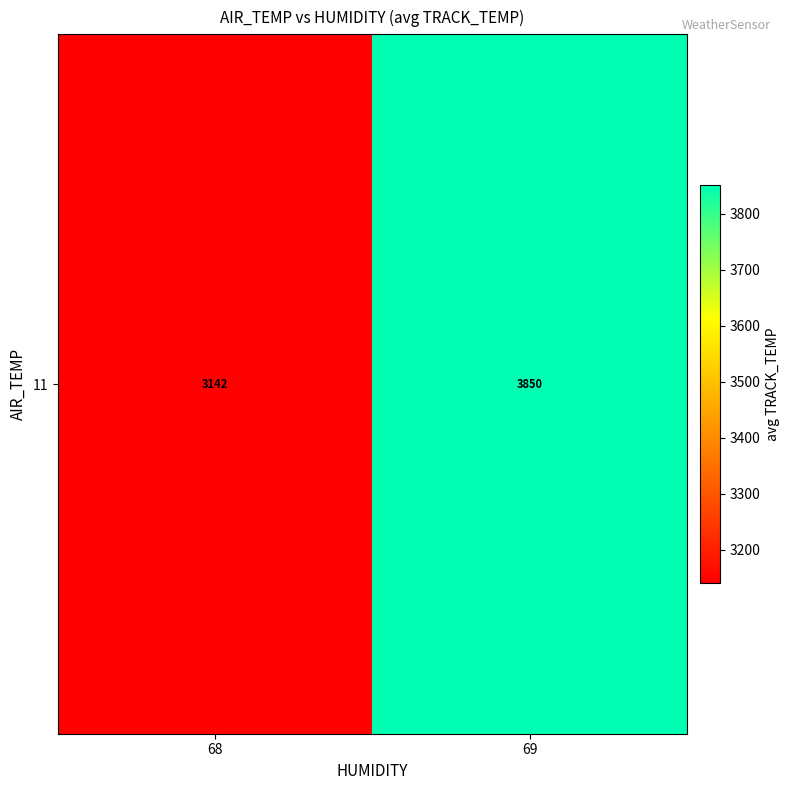

What is the change in value from 68 to 69?

+708.5